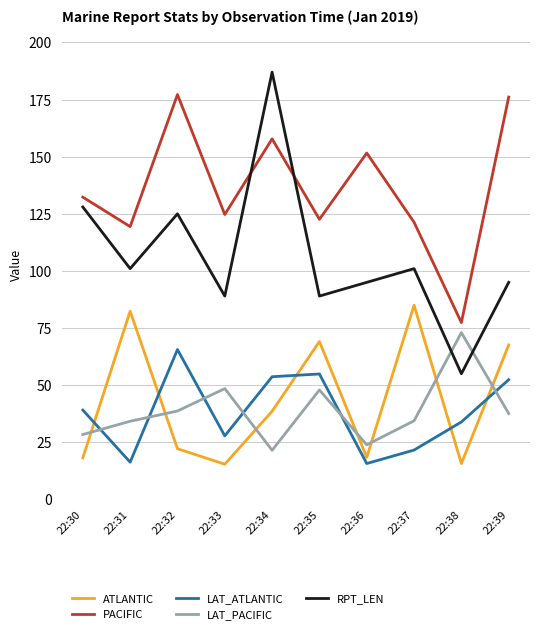

Which series ends up on top after the final intersection of LAT_PACIFIC and LAT_ATLANTIC?

LAT_ATLANTIC